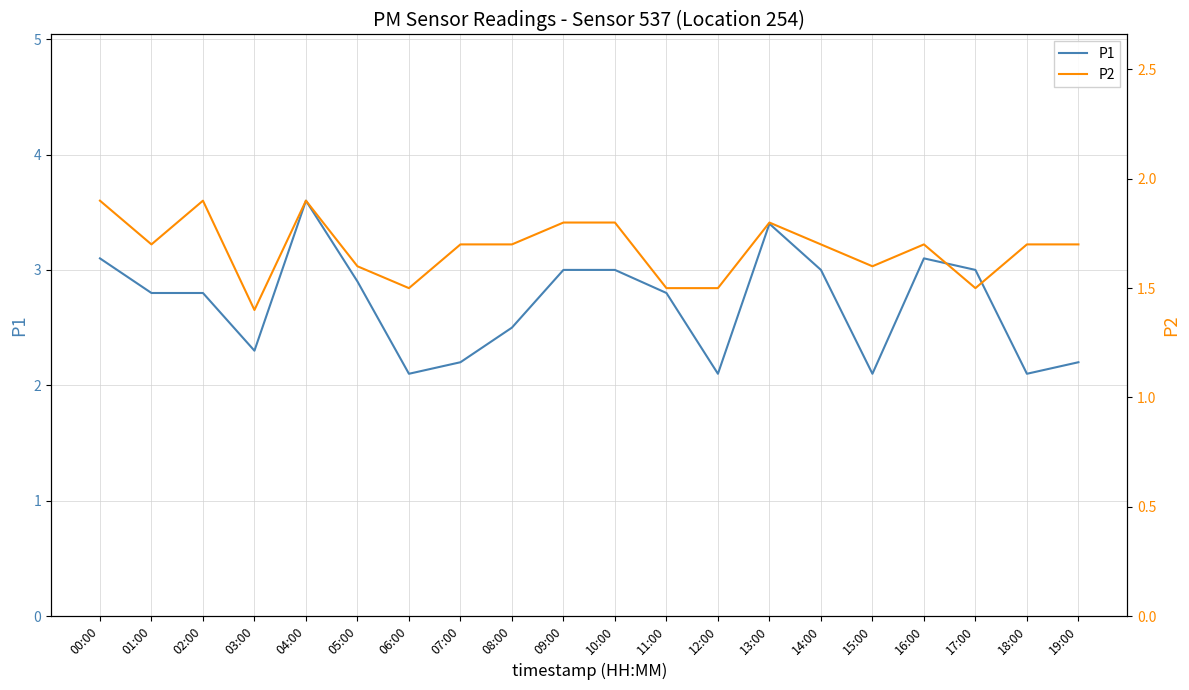

Rank the series by their maximum value, from highest to lowest.

P1, P2